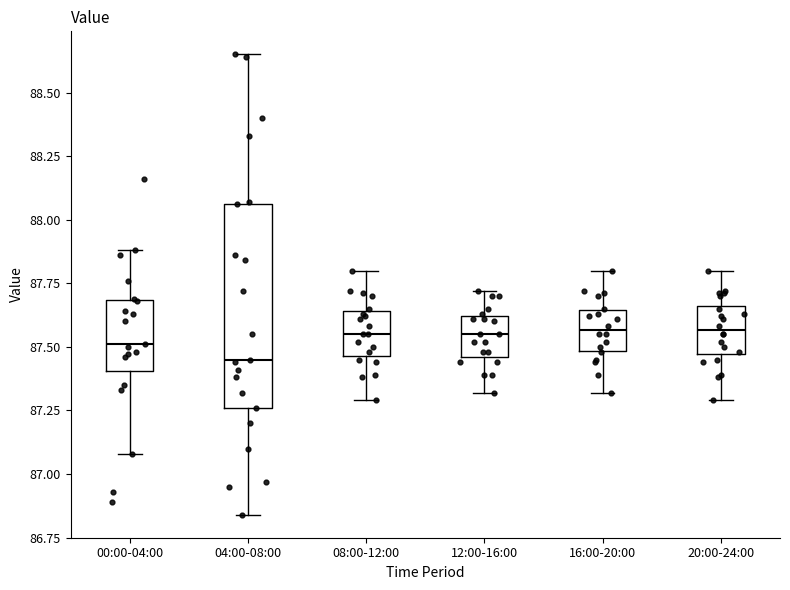

Where does the upper whisker of the box for 04:00-08:00 end on the y-axis? The values are not printed on the chart, so give them approximately, as read against the axis.

88.65